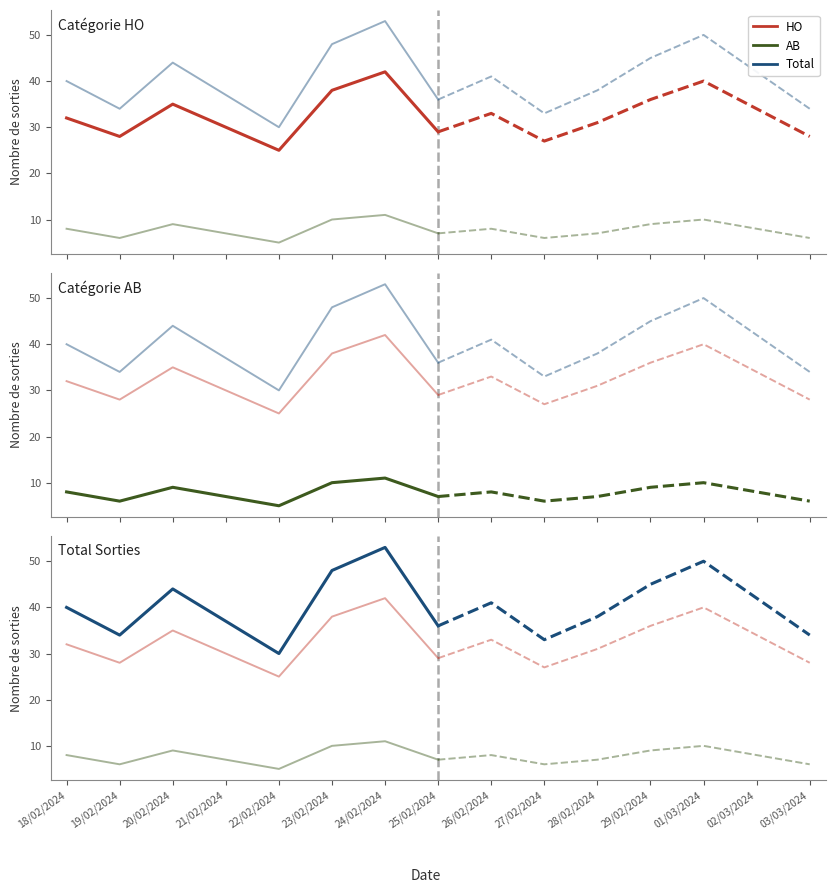

Is this an area chart (filled region under the line)?

No